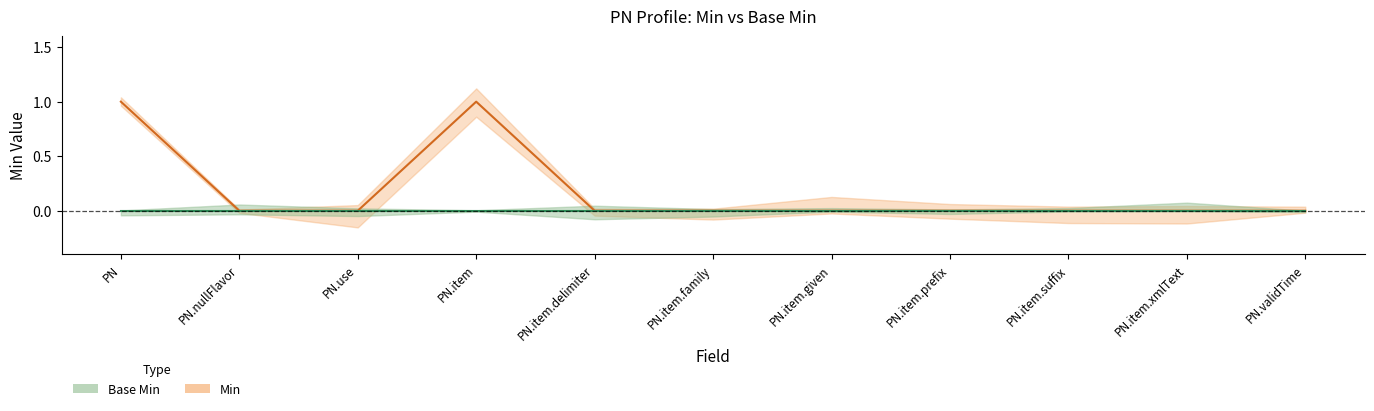

Reading right to left, list all the values displayed in this chart.

PN.validTime=0	PN.item.xmlText=0	PN.item.suffix=0	PN.item.prefix=0	PN.item.given=0	PN.item.family=0	PN.item.delimiter=0	PN.item=1	PN.use=0	PN.nullFlavor=0	PN=1